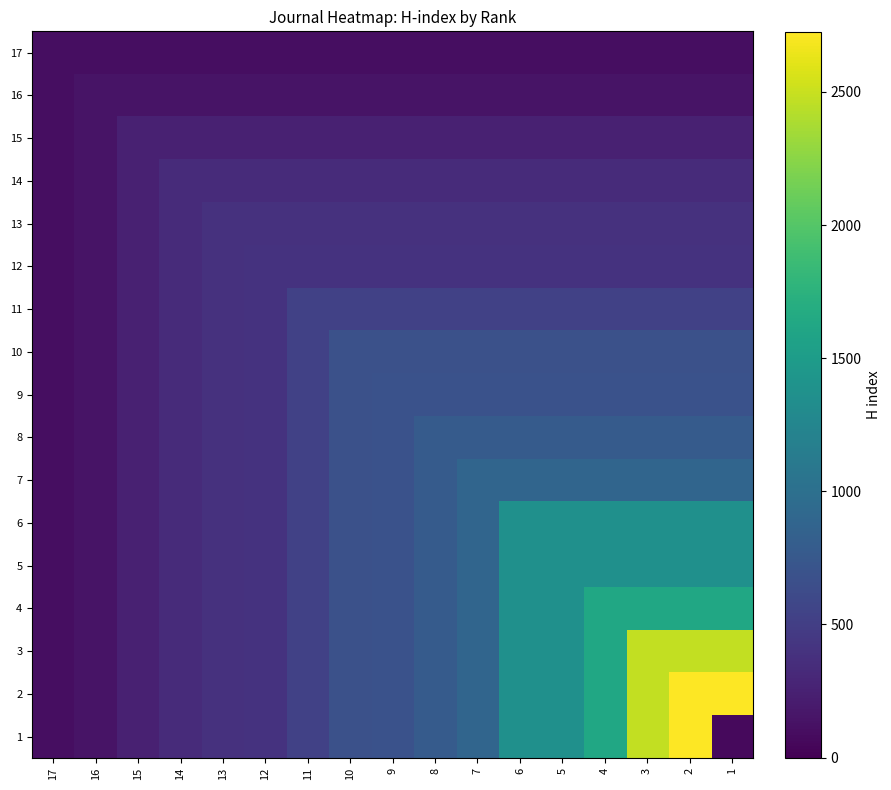

Count the number of categories in the chart.

17